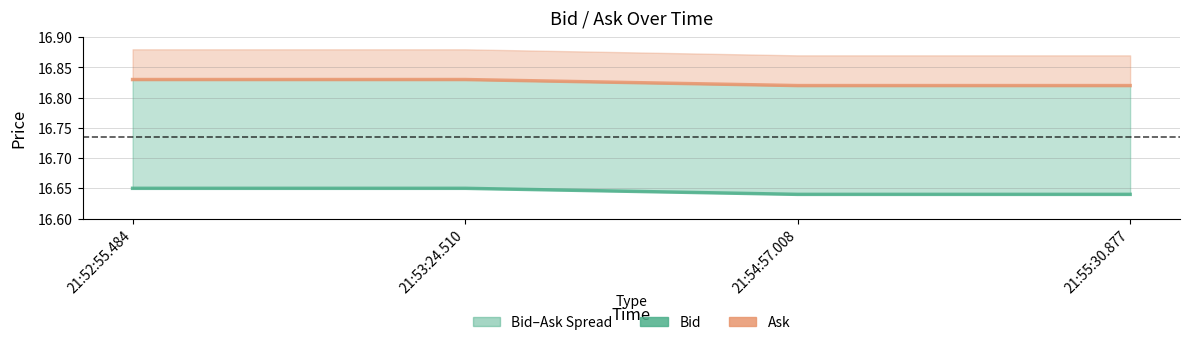

Reading right to left, transcribe all the data shown in this chart.

Bid: 16.6	16.6	16.6	16.6
Ask: 16.8	16.8	16.8	16.8